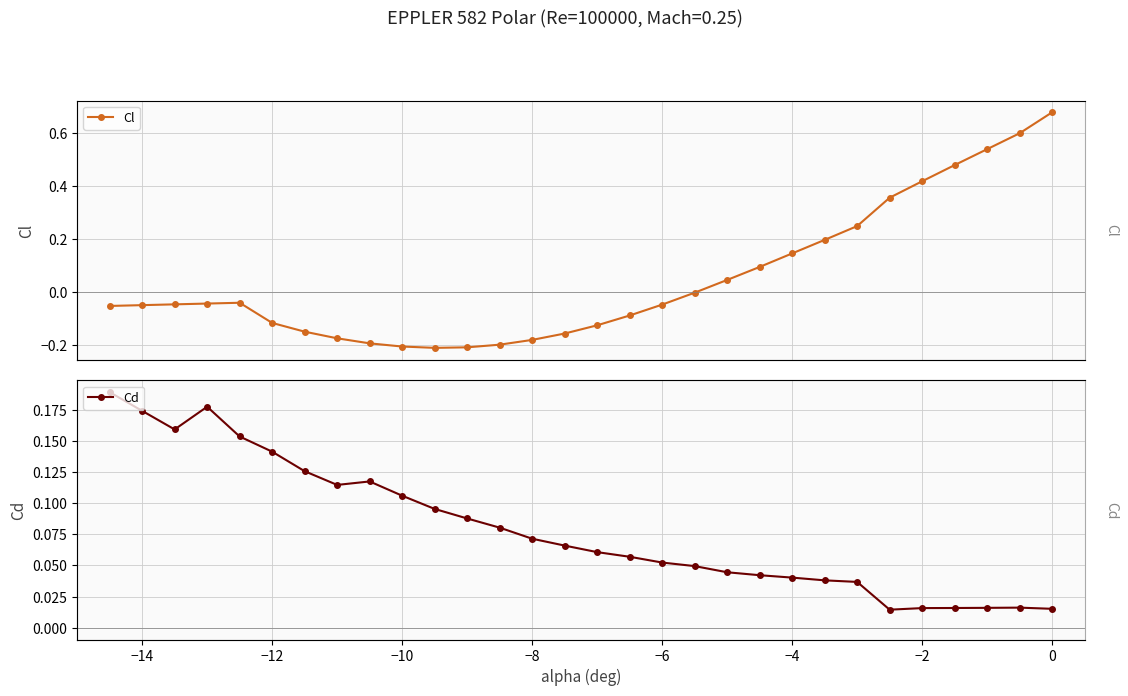

Reading left to right, what are all the values shown in this chart?

Cl: -0.1	-0.1	-0.0	-0.0	-0.0	-0.1	-0.1	-0.2	-0.2	-0.2	-0.2	-0.2	-0.2	-0.2	-0.2	-0.1	-0.1	-0.0	-0.0	0.0	0.1	0.1	0.2	0.2	0.4	0.4	0.5	0.5	0.6	0.7
Cd: 0.2	0.2	0.2	0.2	0.2	0.1	0.1	0.1	0.1	0.1	0.1	0.1	0.1	0.1	0.1	0.1	0.1	0.1	0.0	0.0	0.0	0.0	0.0	0.0	0.0	0.0	0.0	0.0	0.0	0.0